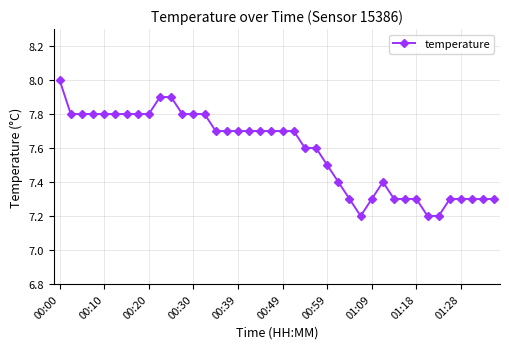

What is the value of the 30th point from the left?

7.4